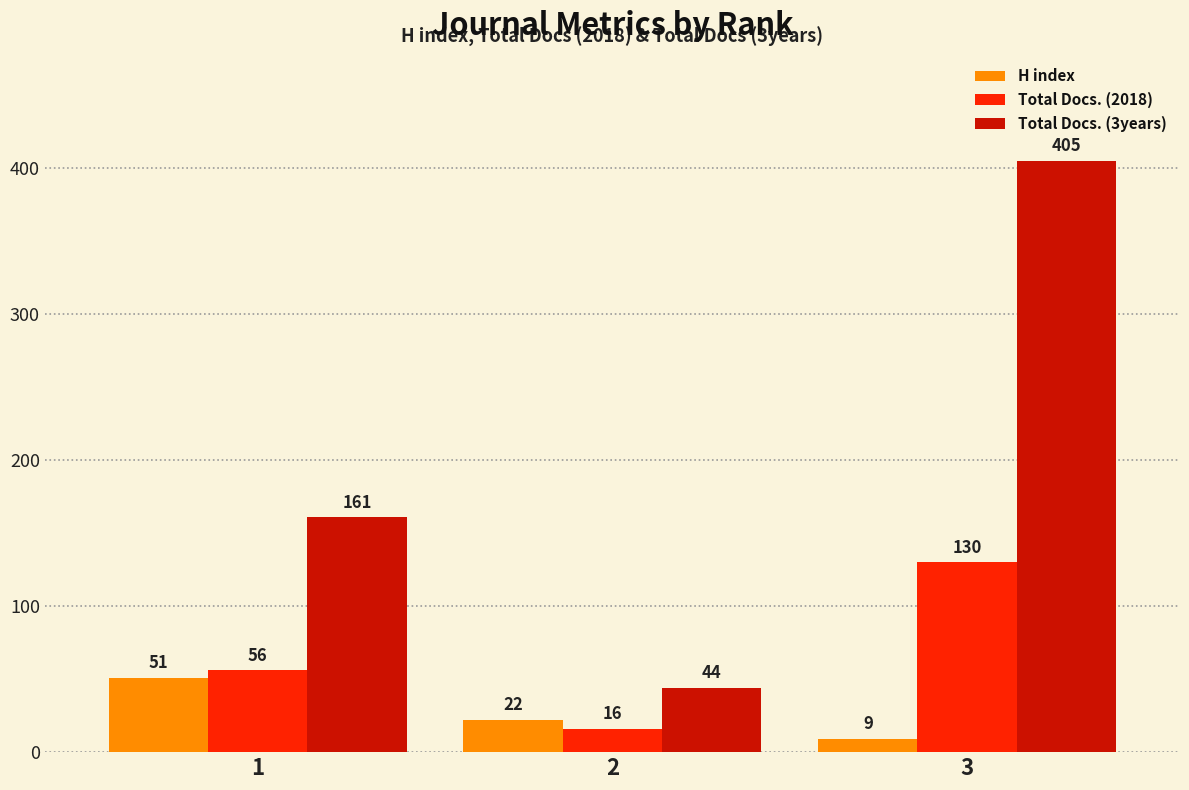

What are all the series names shown in the legend?

H index, Total Docs. (2018), Total Docs. (3years)